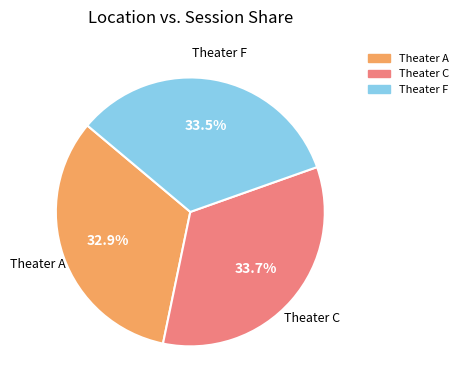

Is Theater F the majority of the pie?

No